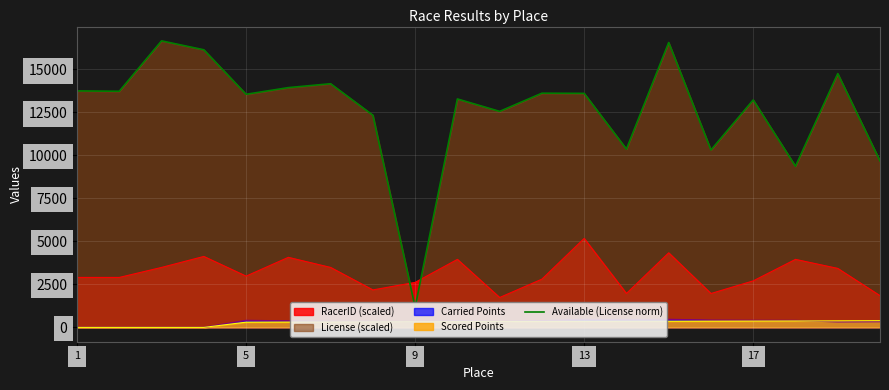

True or false: Carried Points and RacerID (scaled) cross at least once.

False